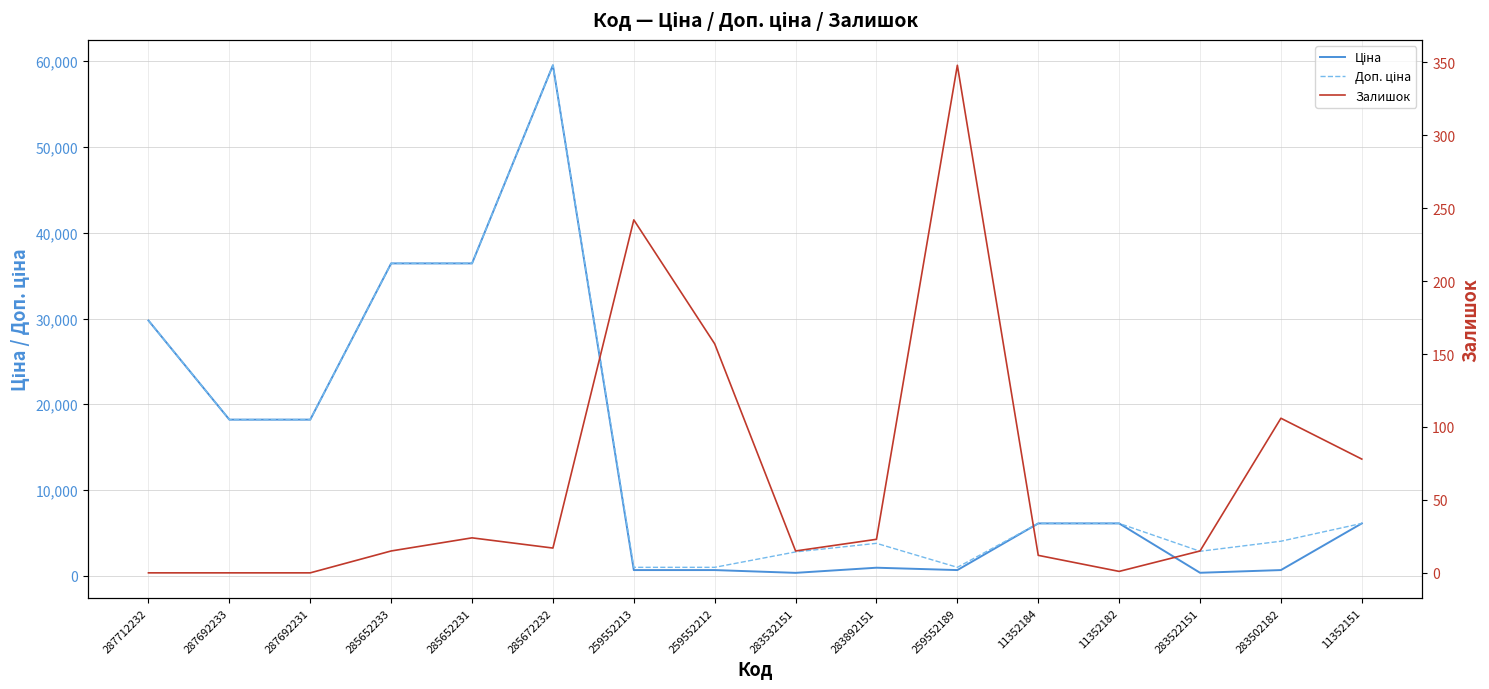

How many interior local peaks does the Ціна series have?

2